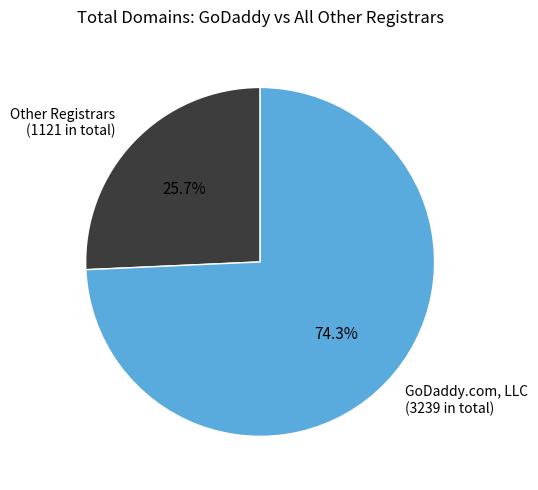

Is there a majority slice in this chart?

Yes